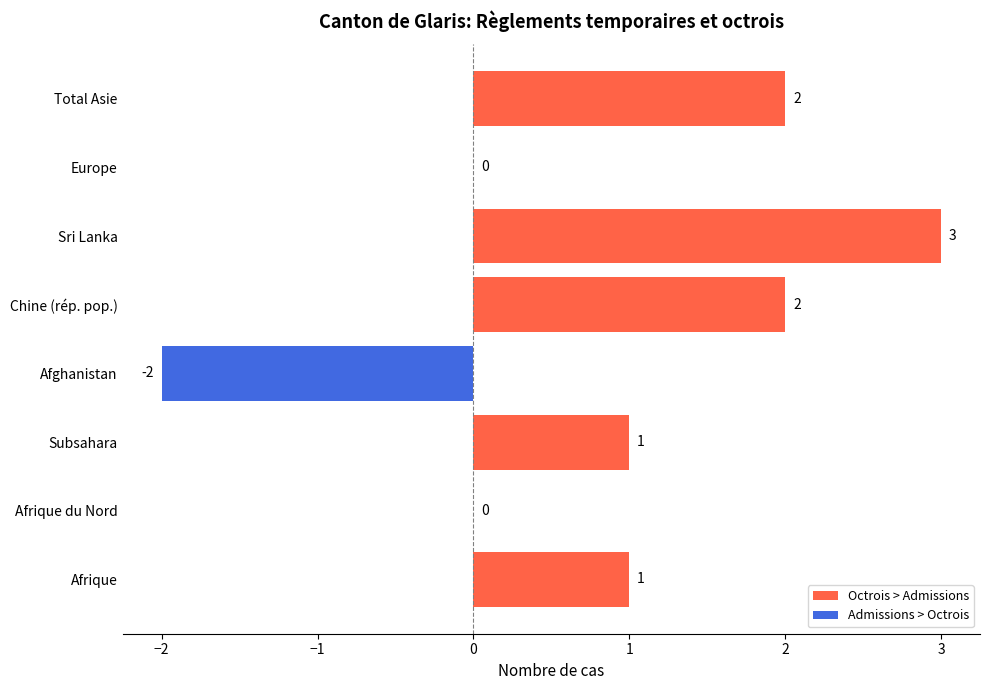

What is the sum of the values at Subsahara and Sri Lanka?

4